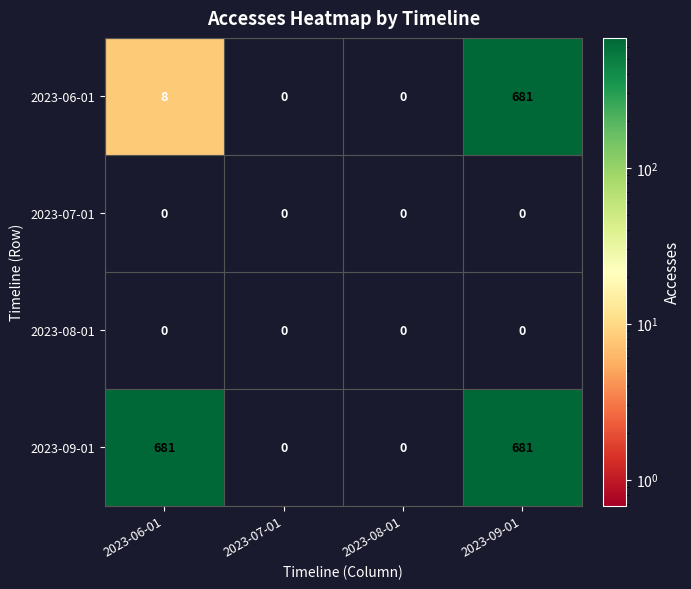

What is the maximum value for 2023-06-01?

681